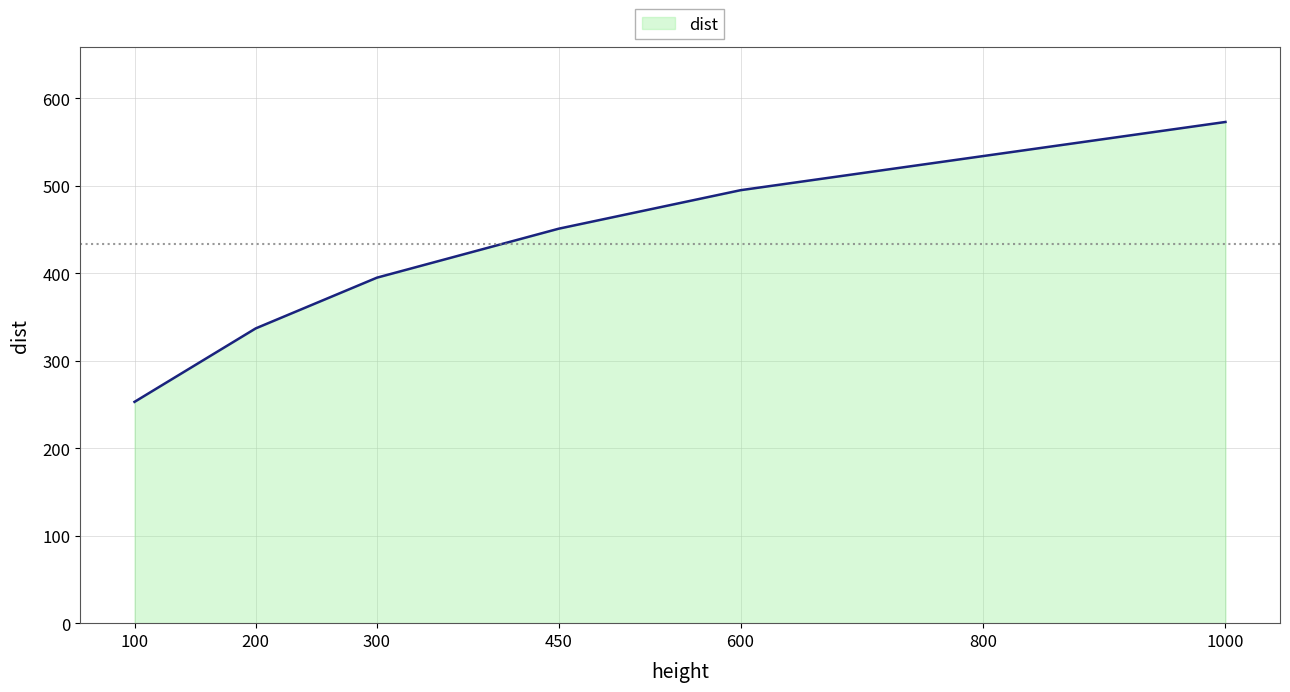

True or false: the data has more than 0 interior local peaks.

False